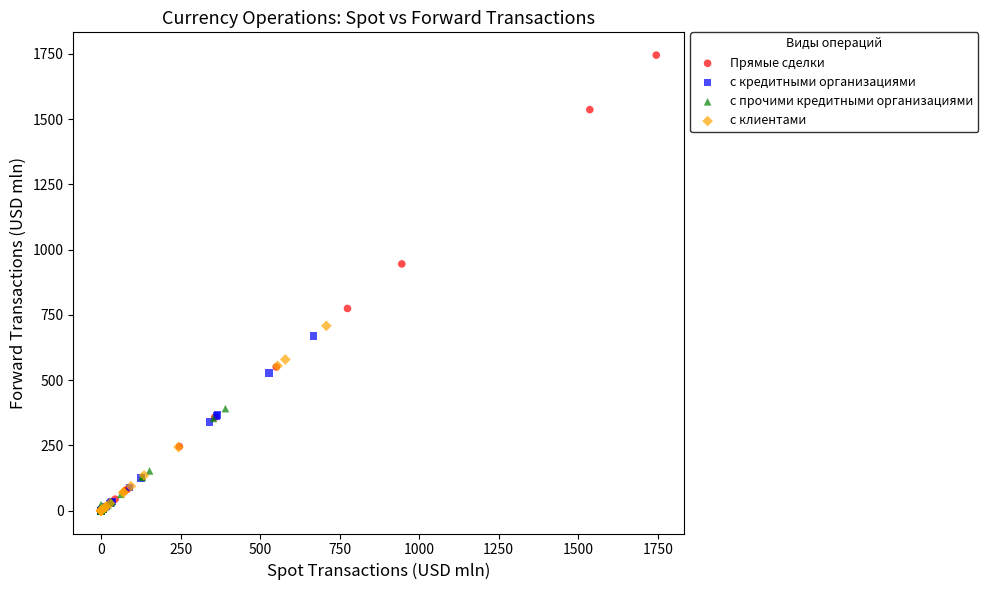

Which series contains the highest Y value?

Прямые сделки